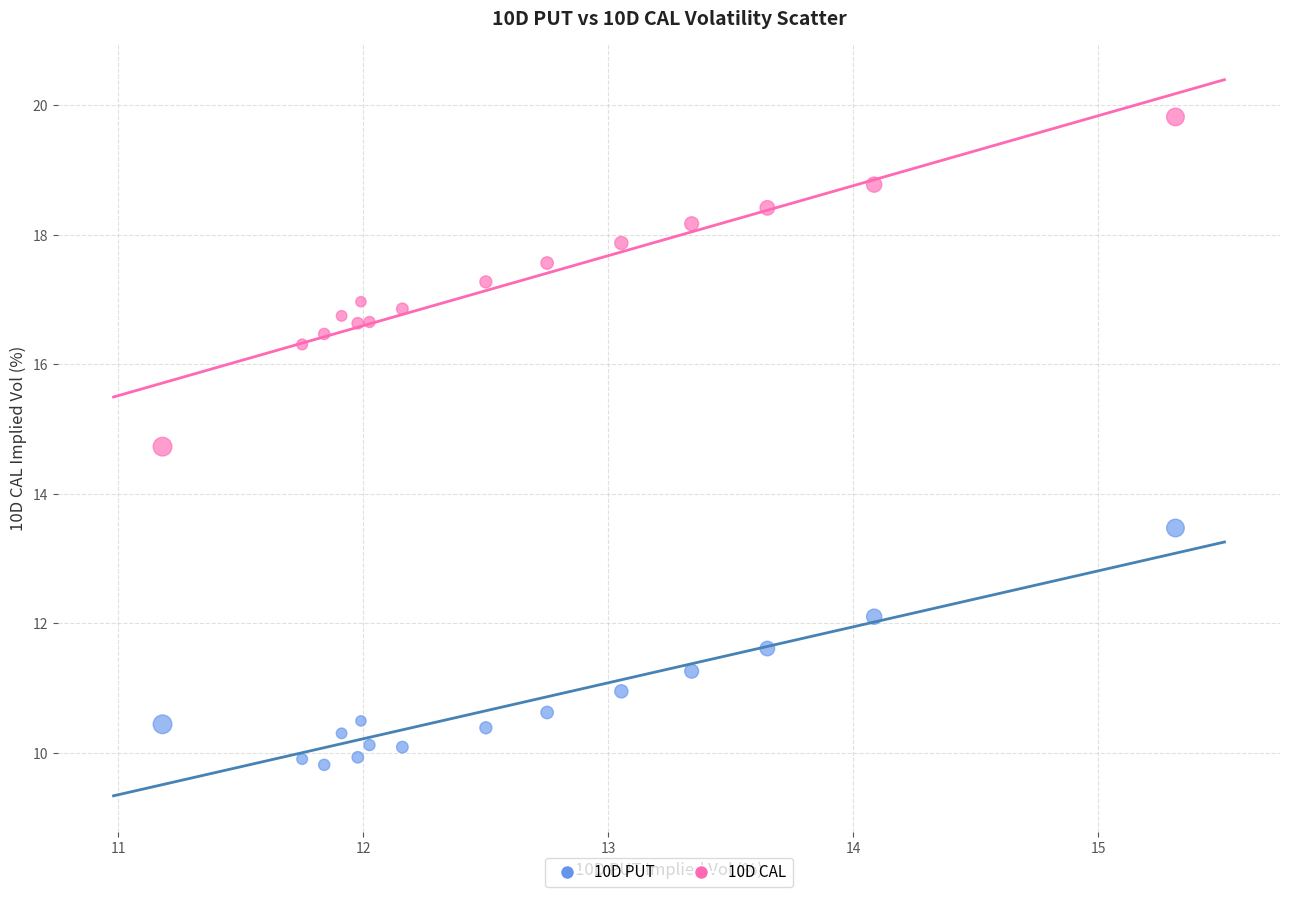

Which series has the widest spread of Y values?

10D CAL